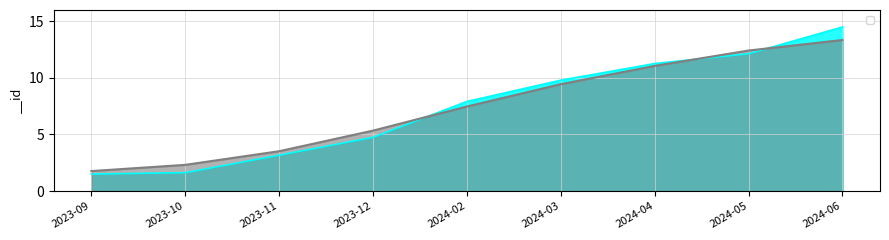

What is the average value?

7.4